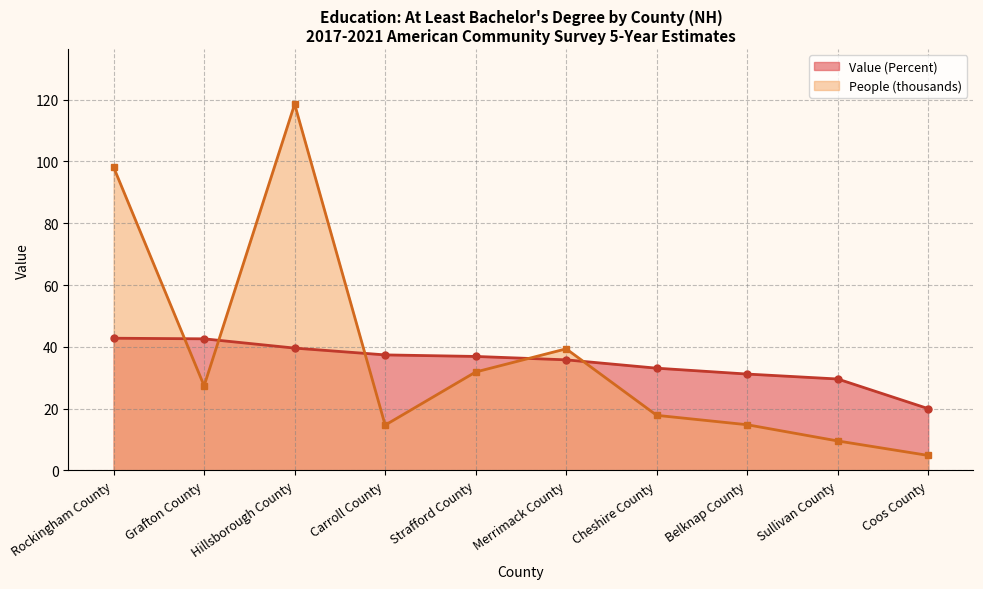

Which series has the widest spread of values?

People (thousands)